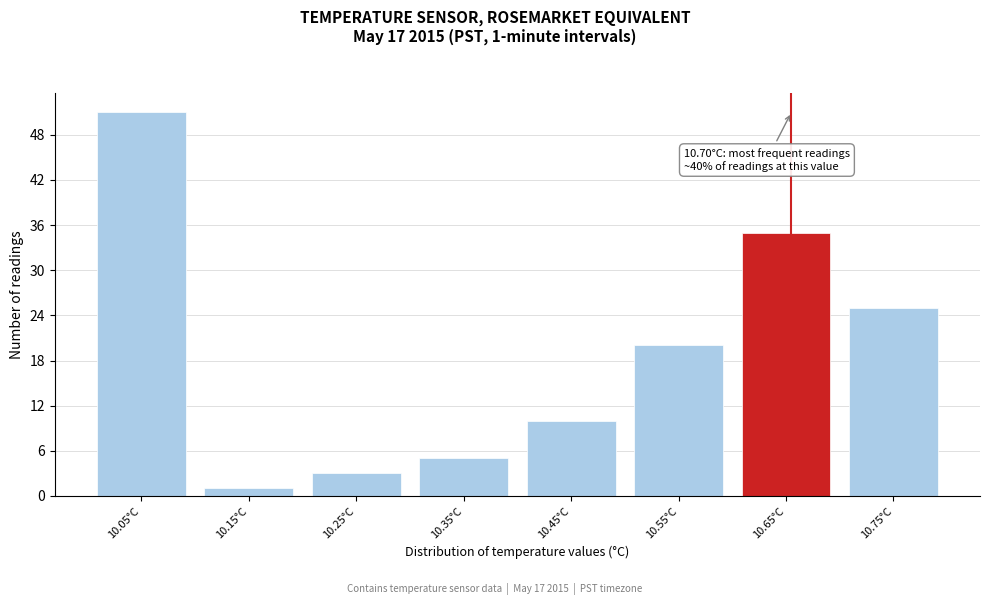

Reading left to right, what are all the values shown in this chart?

10.05°C=51	10.15°C=1	10.25°C=3	10.35°C=5	10.45°C=10	10.55°C=20	10.65°C=35	10.75°C=25